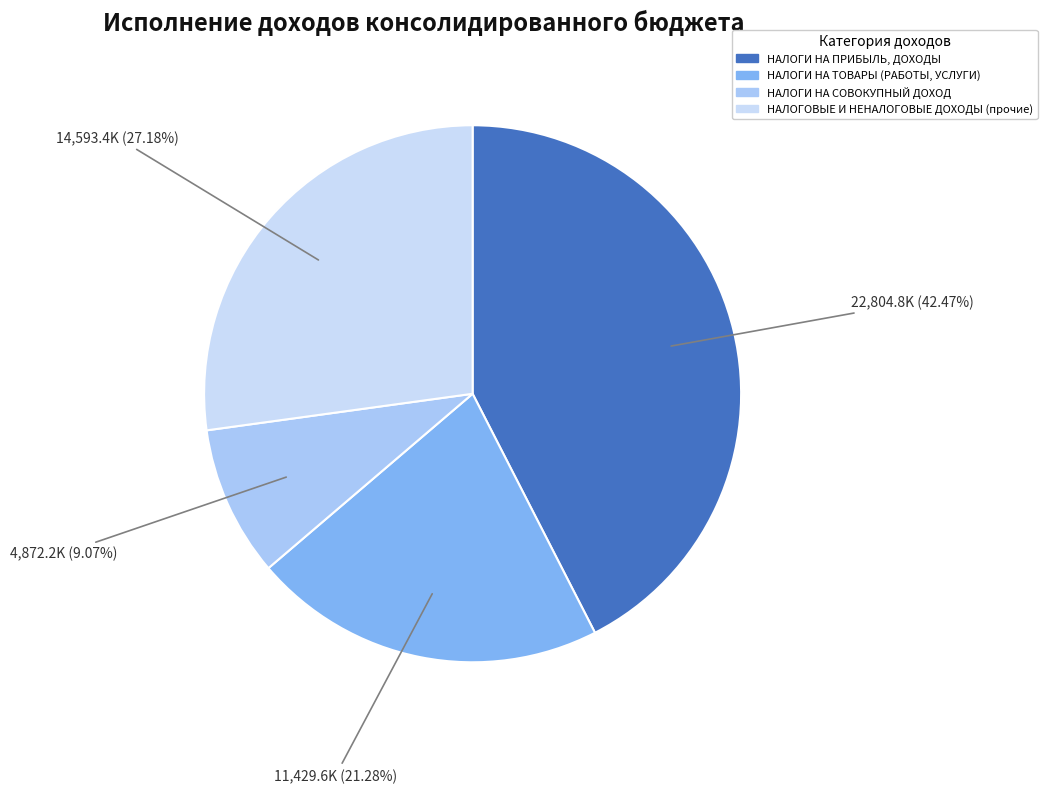

Does НАЛОГИ НА ТОВАРЫ (РАБОТЫ, УСЛУГИ) account for over 50% of the chart?

No